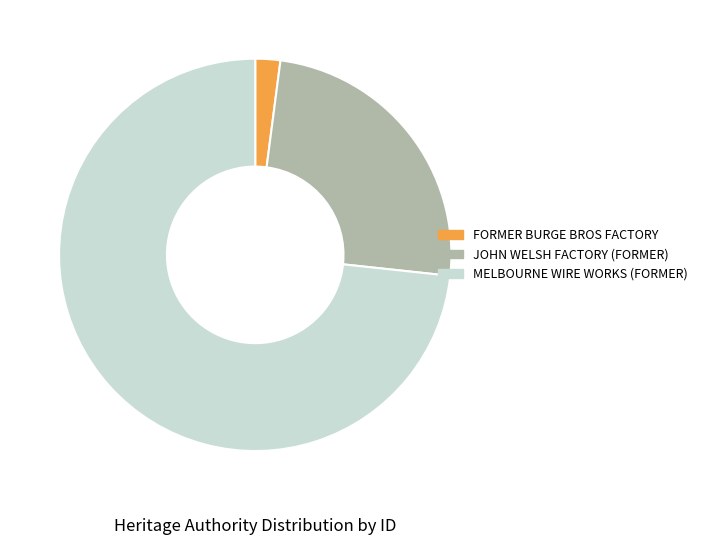

Is the sum of MELBOURNE WIRE WORKS (FORMER) and JOHN WELSH FACTORY (FORMER) greater than half?

Yes